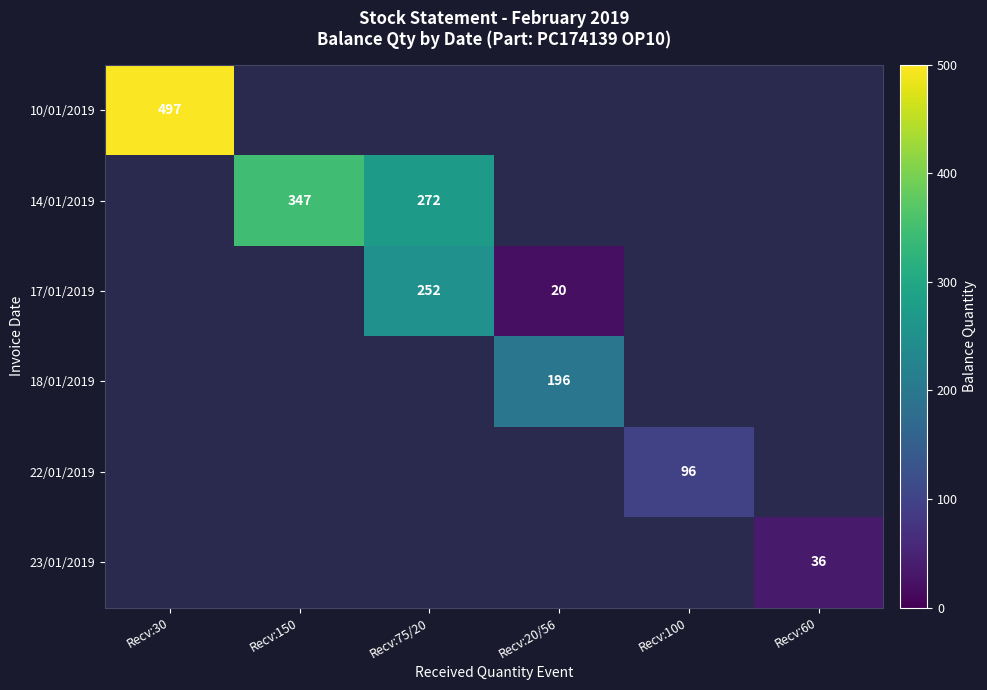

The value of 18/01/2019 at Recv:20/56 is 276. True or false?

False